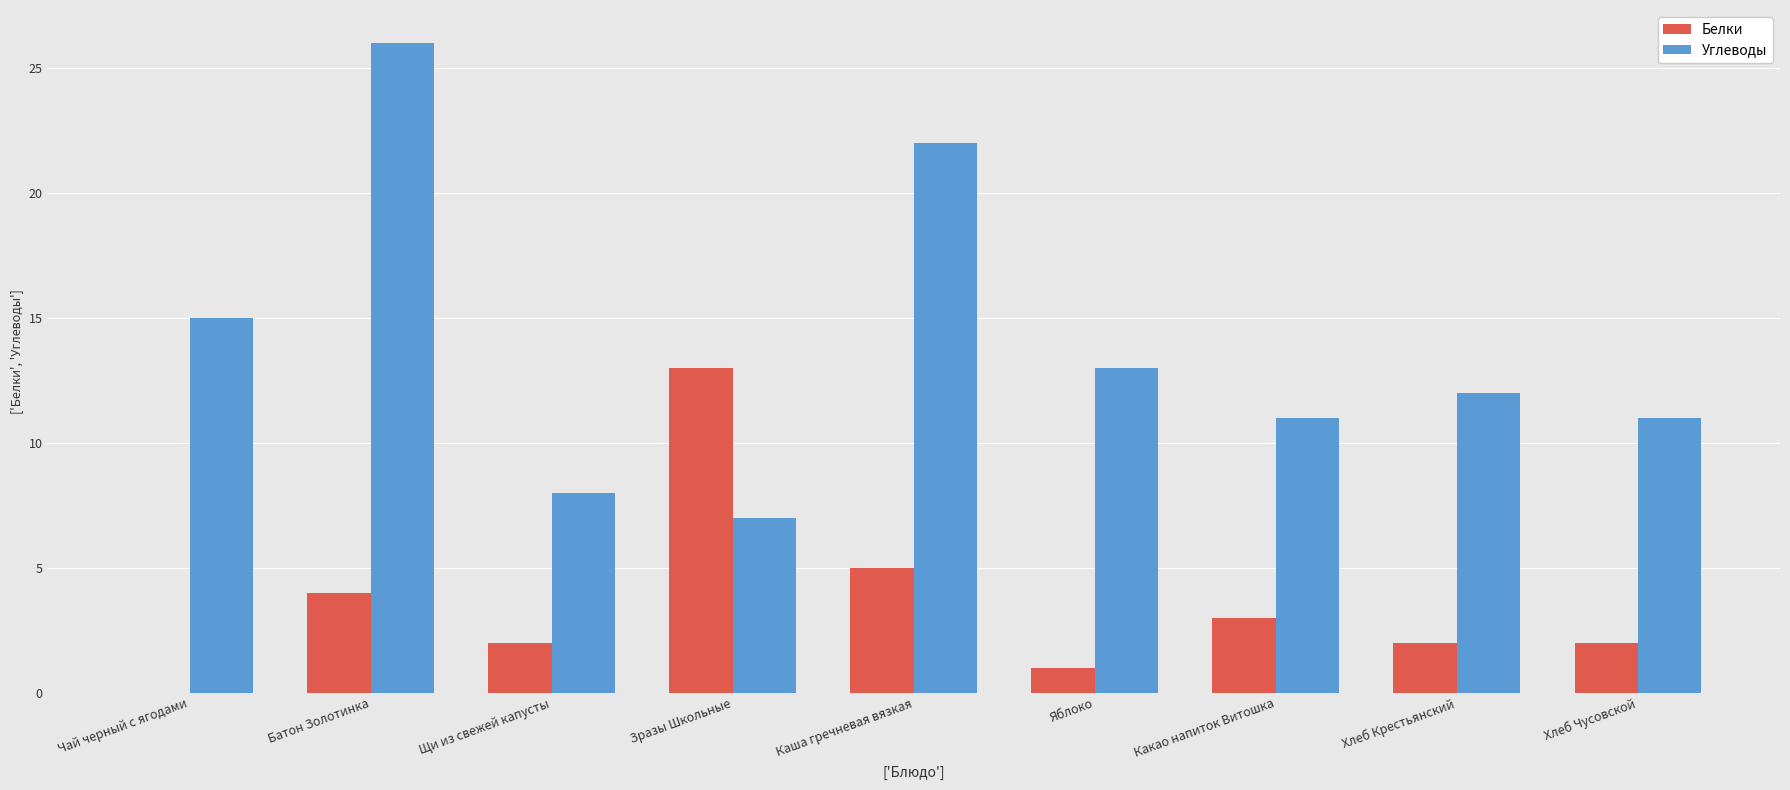

Count the number of data series in this chart.

2